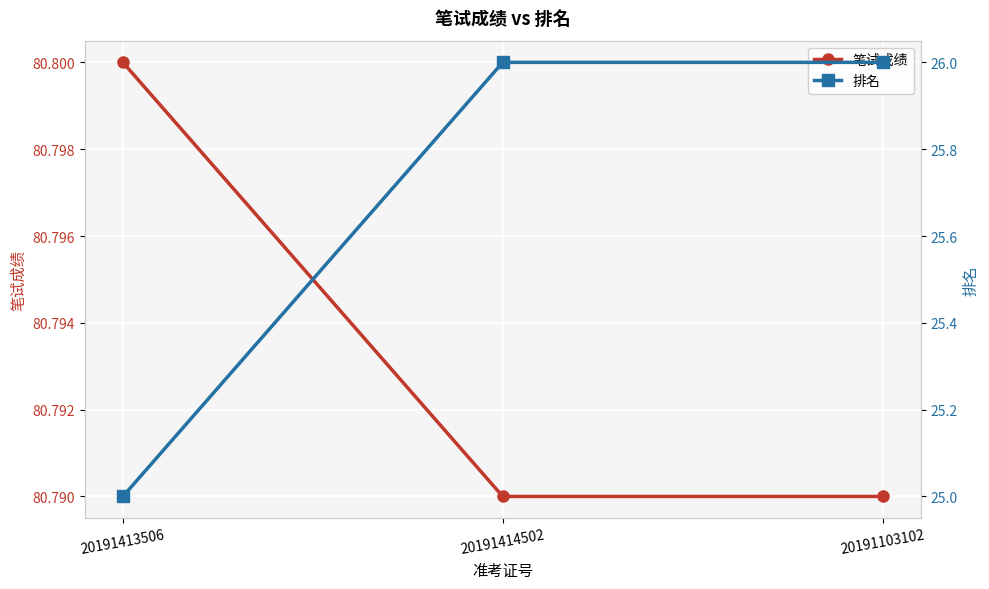

What are all the series names shown in the legend?

笔试成绩, 排名